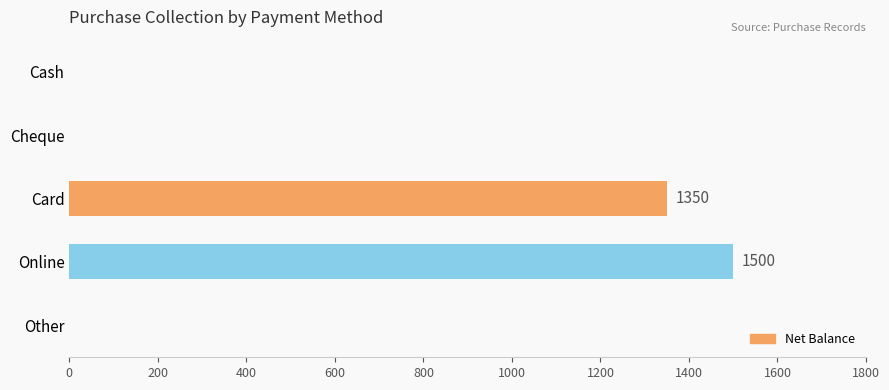

How many data points are above 0?

2